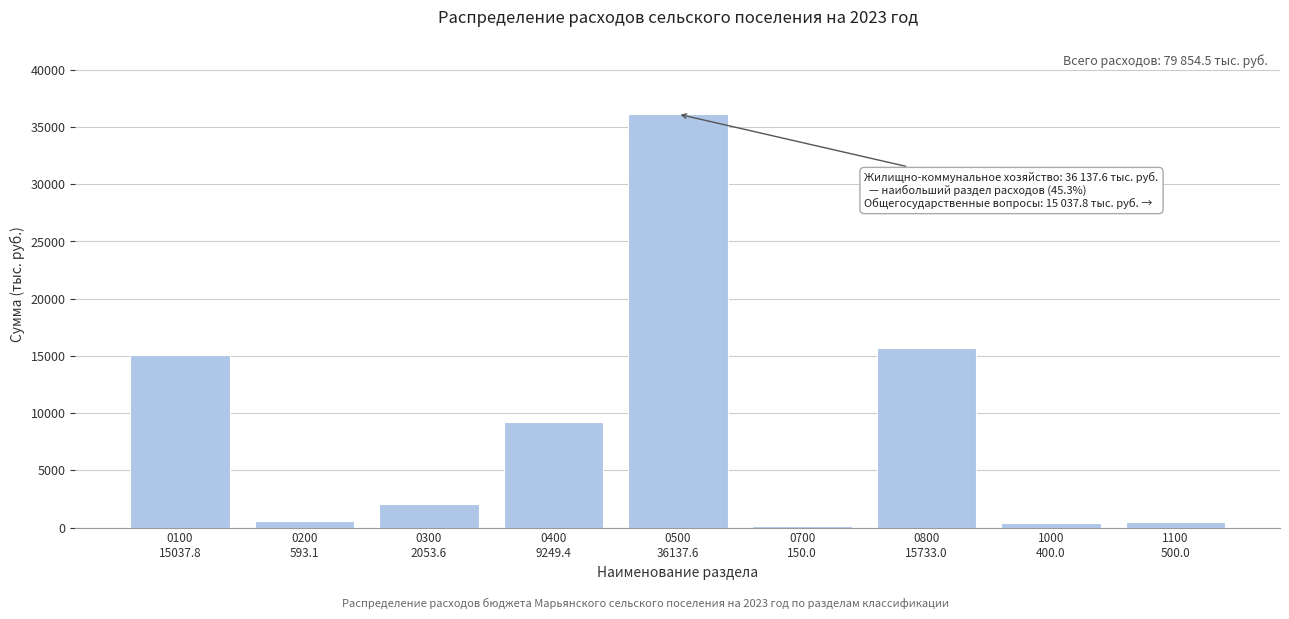

What is the sum of all values?

79854.5